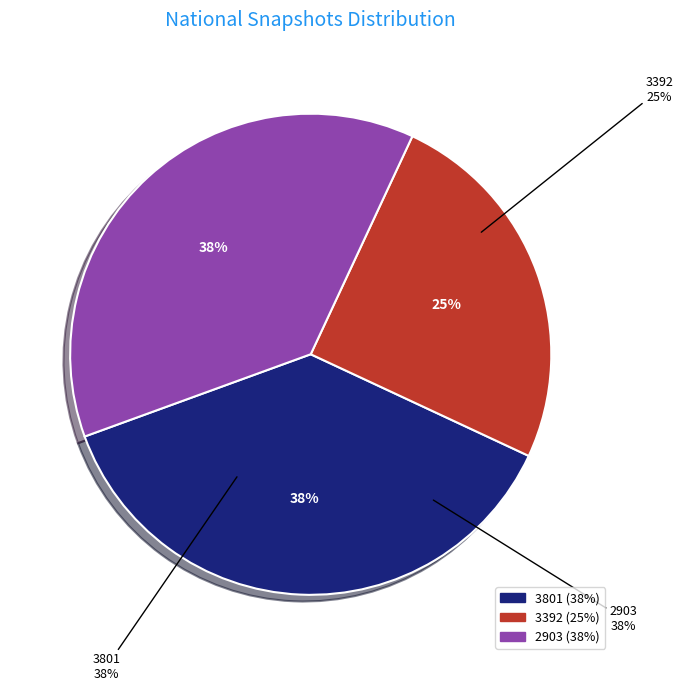

Is 3801 the majority of the pie?

No